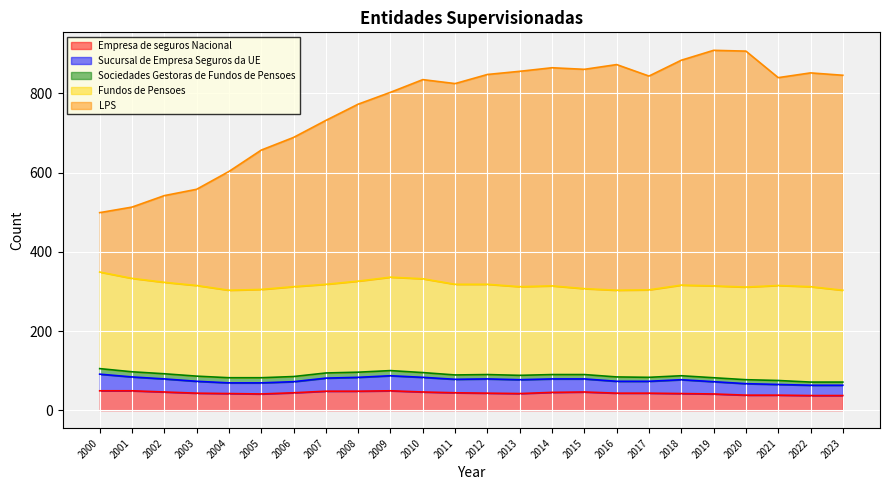

True or false: Fundos de Pensoes and Sociedades Gestoras de Fundos de Pensoes cross at least once.

False